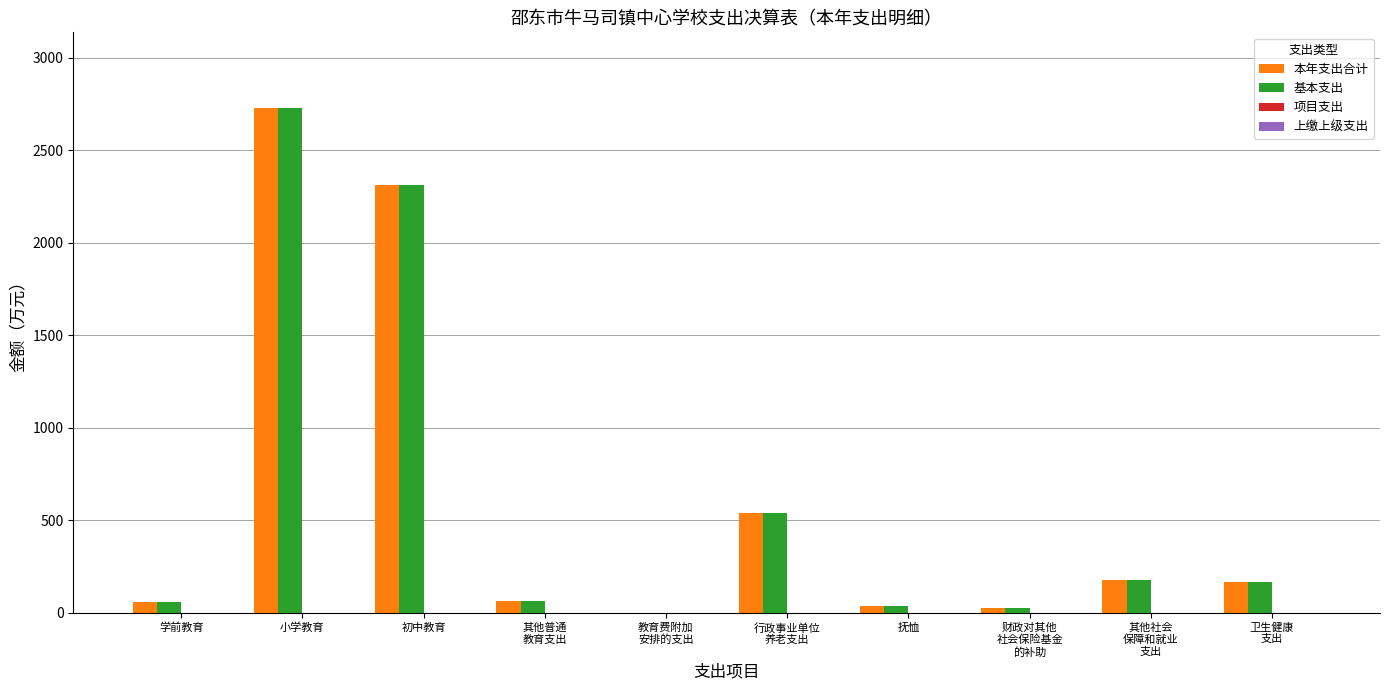

At which label does 本年支出合计 first exceed 166?

小学教育